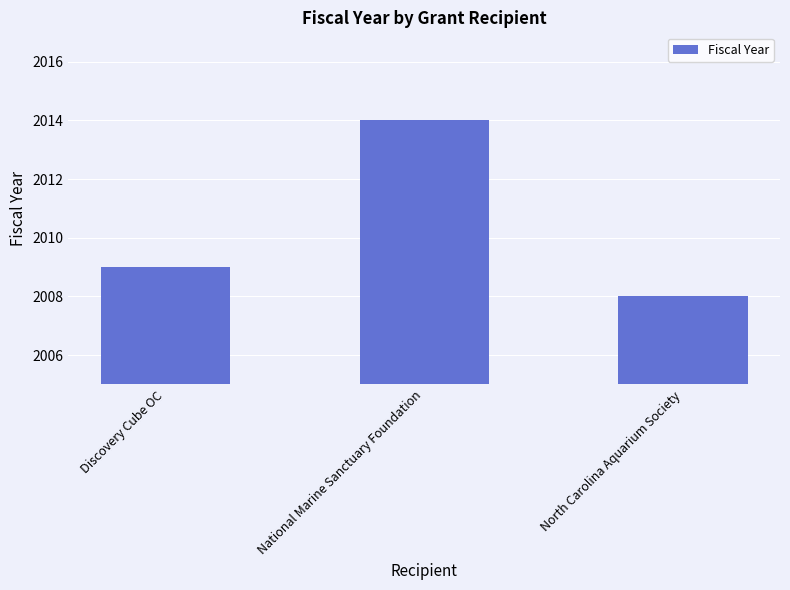

Which has a higher value, National Marine Sanctuary Foundation or North Carolina Aquarium Society?

National Marine Sanctuary Foundation